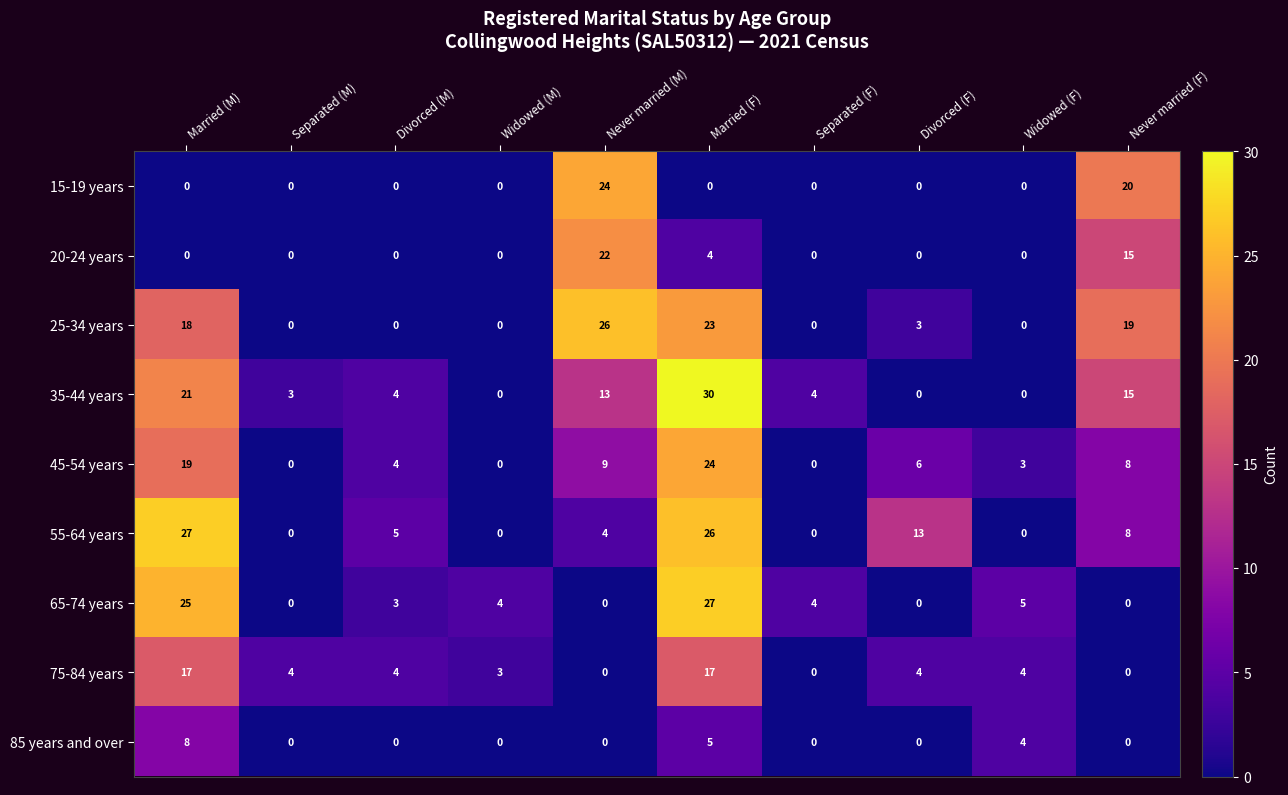

Which series has the widest spread of values?

35-44 years